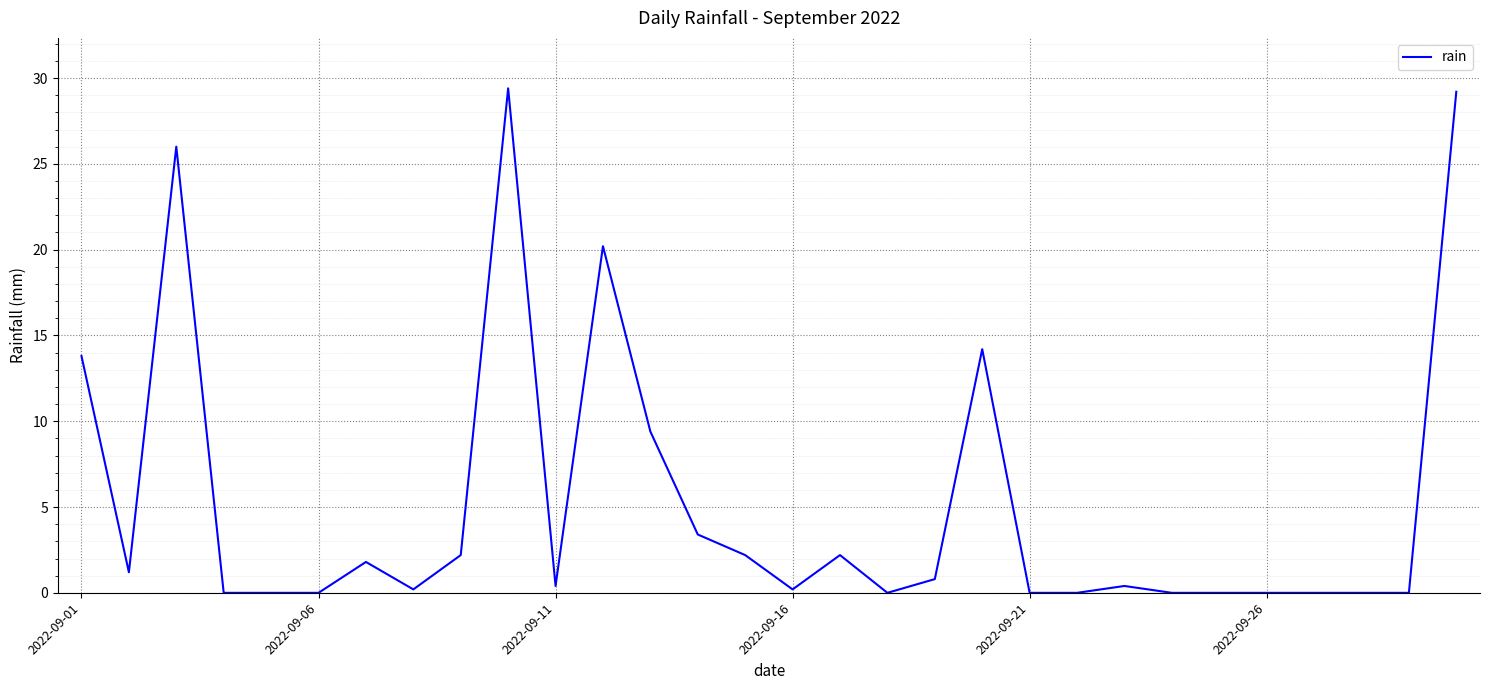

What is the difference between the maximum and minimum values?

29.4